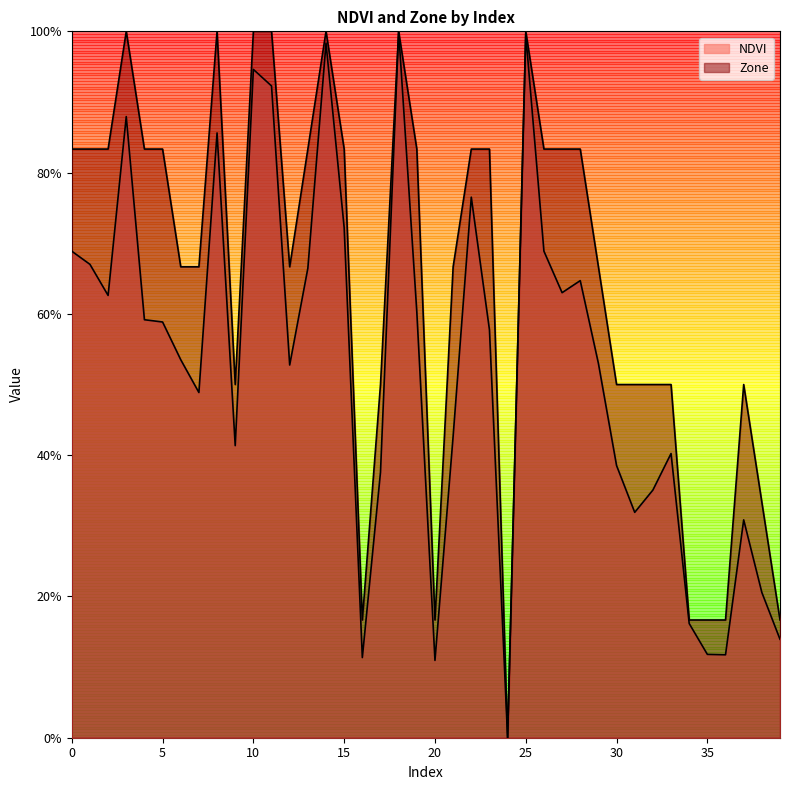

Rank the series by their average value, from highest to lowest.

Zone, NDVI